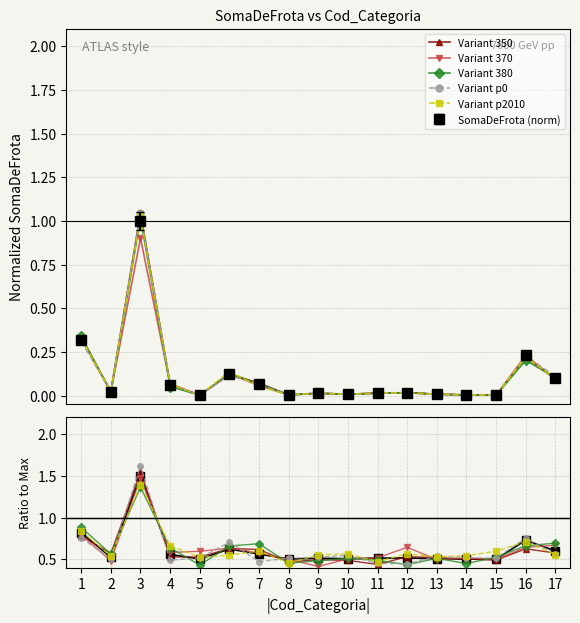

At how many categories does at least one series exceed 0?

17